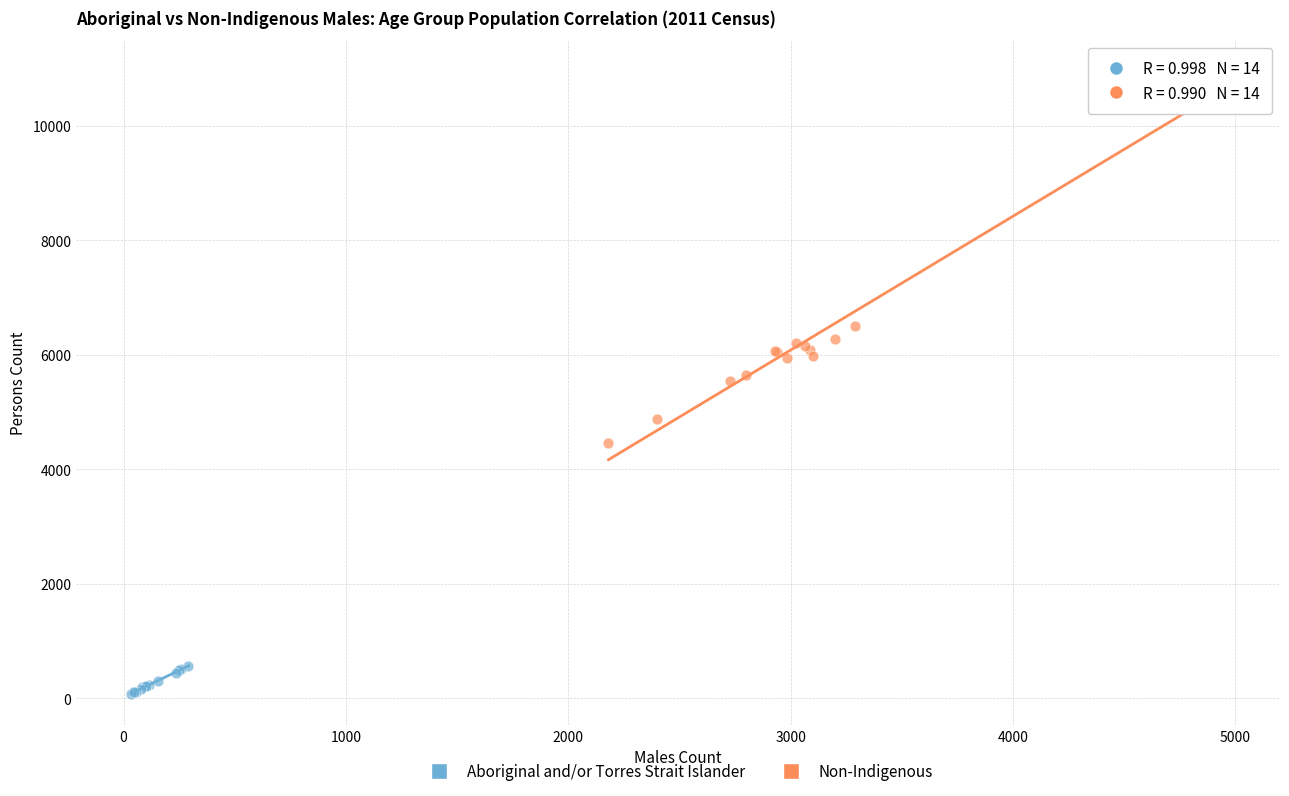

Which series reaches the maximum Y coordinate?

Non-Indigenous